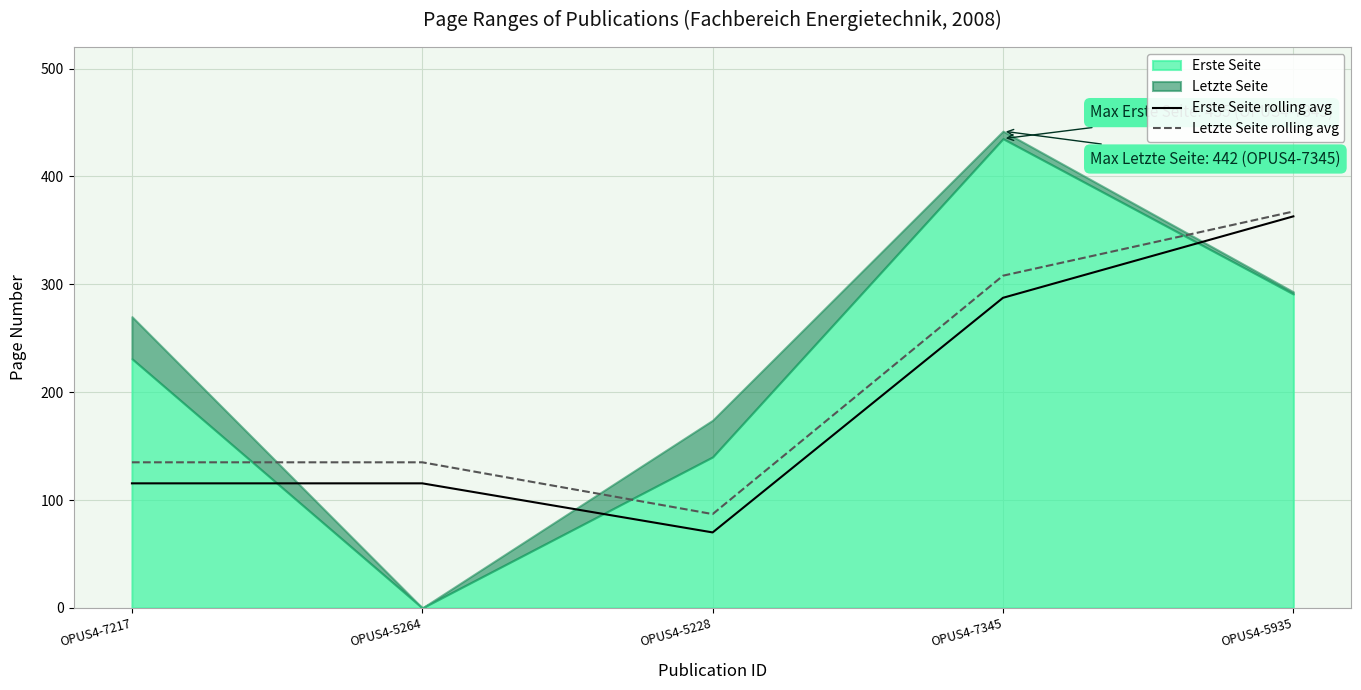

In Letzte Seite rolling avg, how many points are lower than both neighbors (excluding endpoints)?

1